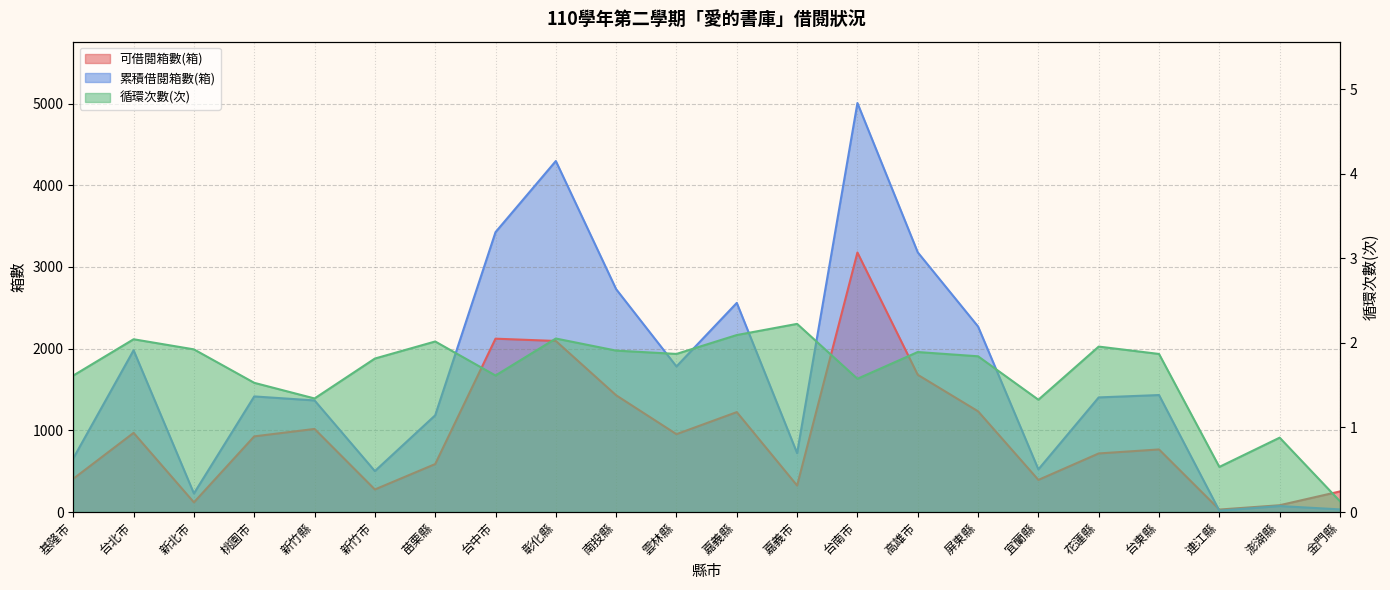

Which series has the largest range (max minus min)?

累積借閱箱數(箱)